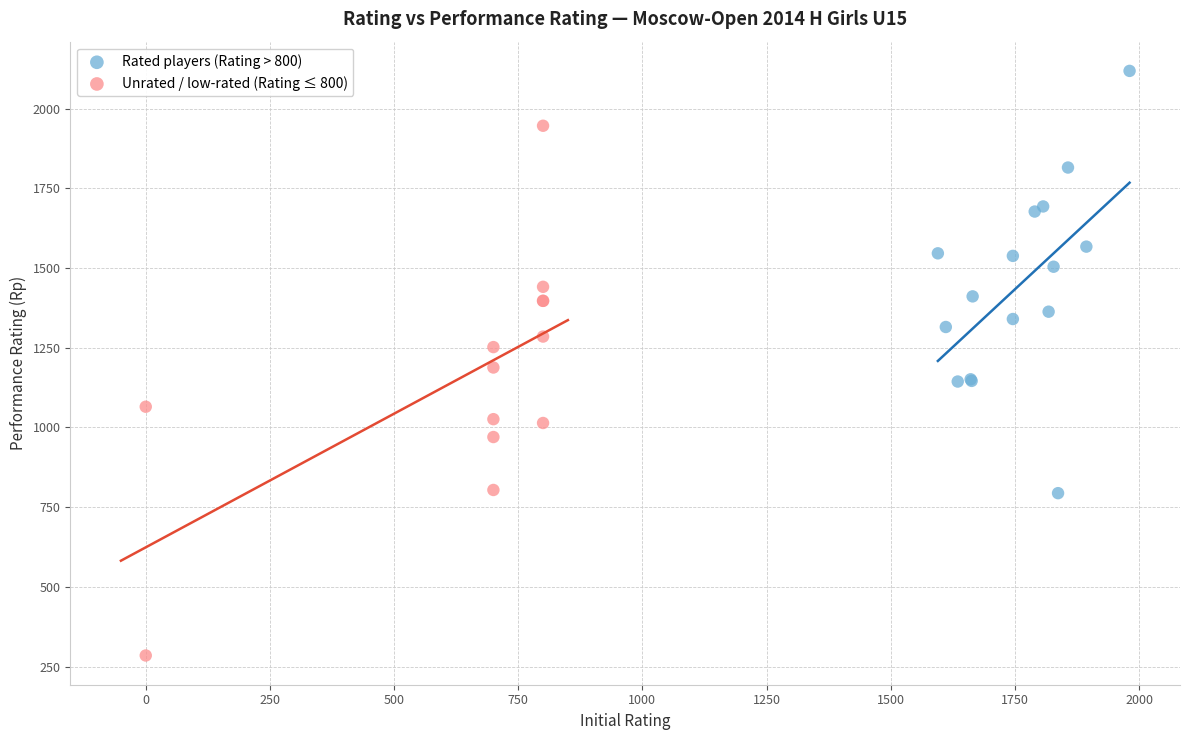

Which series has the largest Y range (max minus min)?

Unrated / low-rated (Rating ≤ 800)